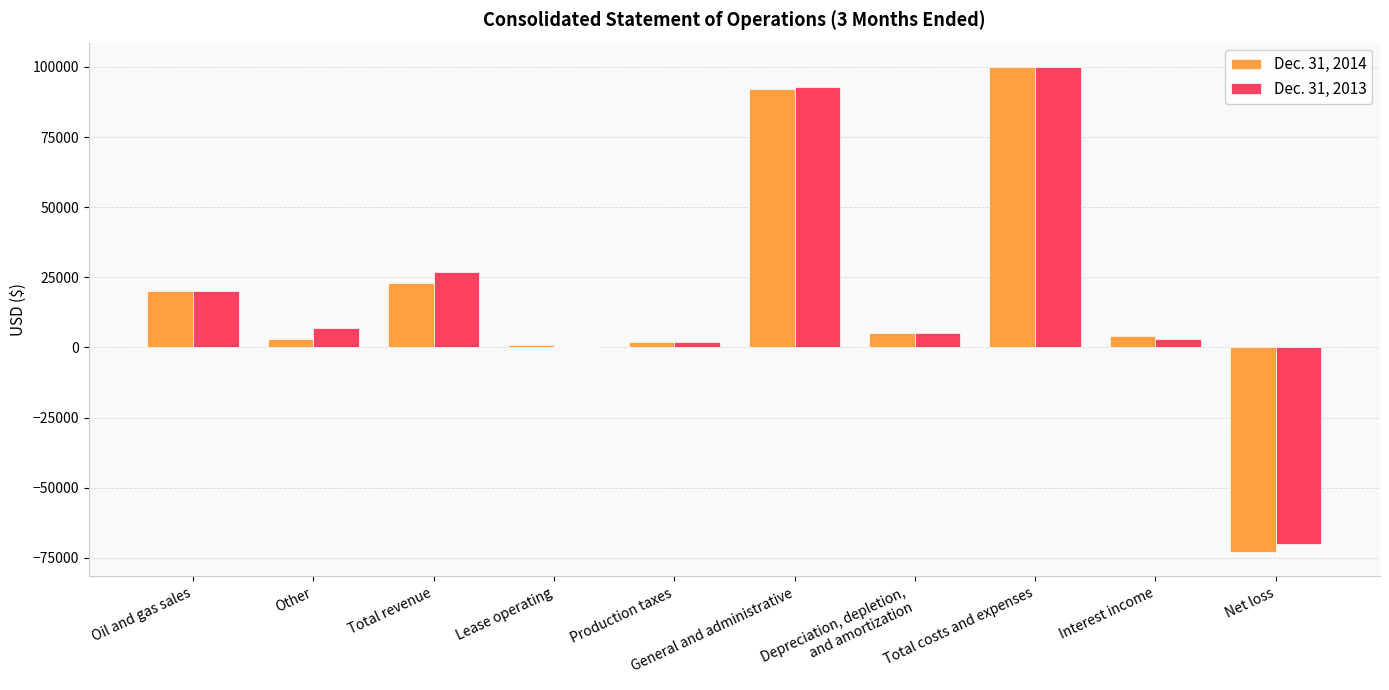

What is the average value of the Dec. 31, 2014 series?

17700